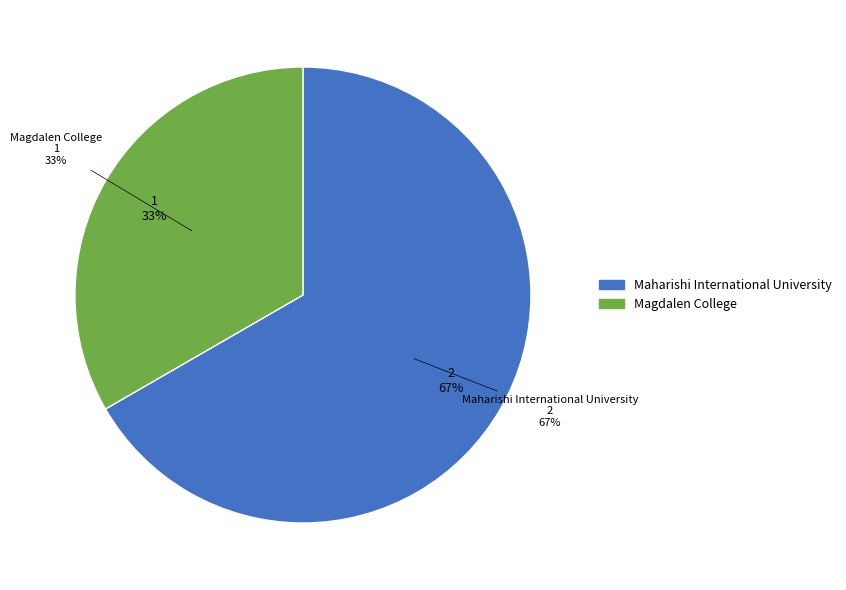

What is the ratio of the value at Maharishi International University to the value at Magdalen College?

2.0